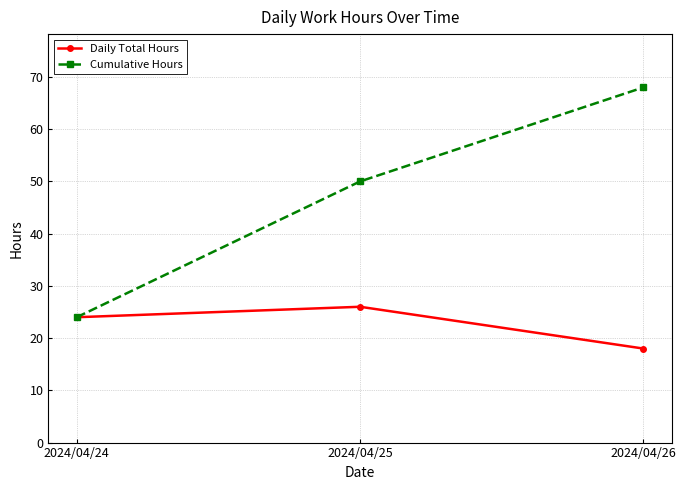

Which series has the largest range (max minus min)?

Cumulative Hours